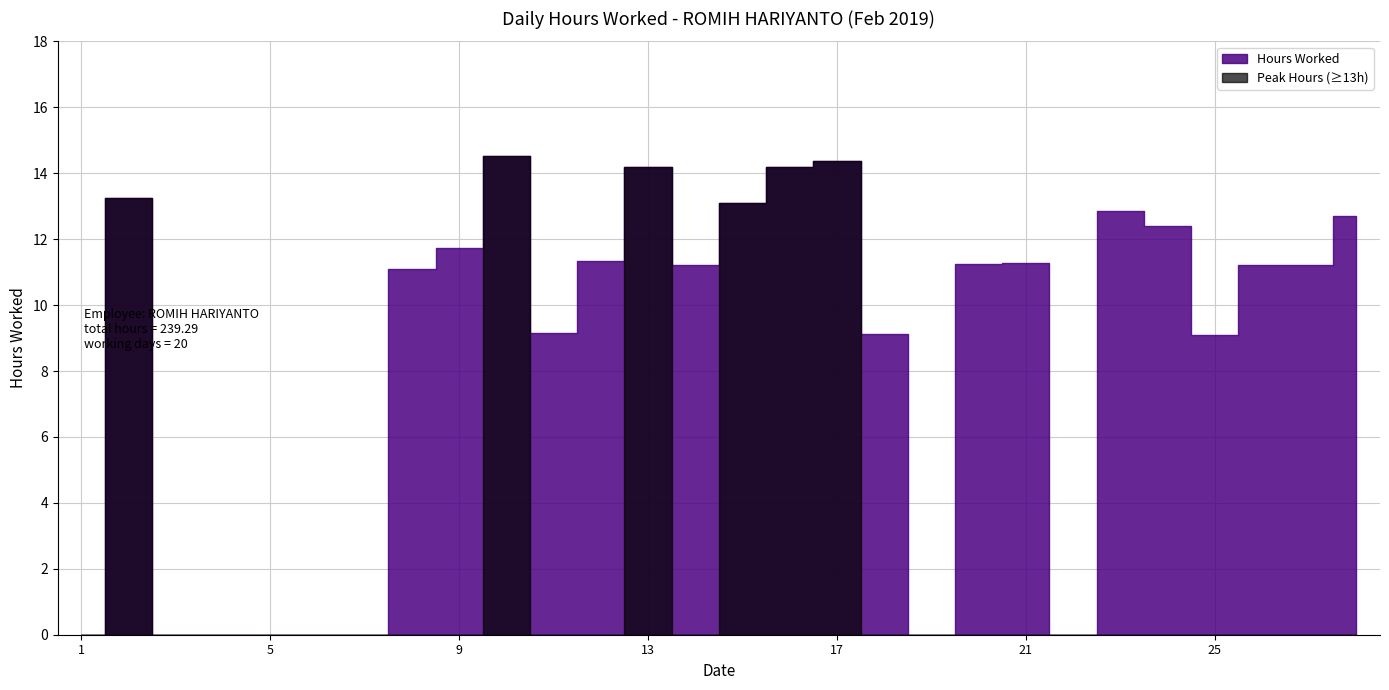

At which label is the value closest to 7?

25